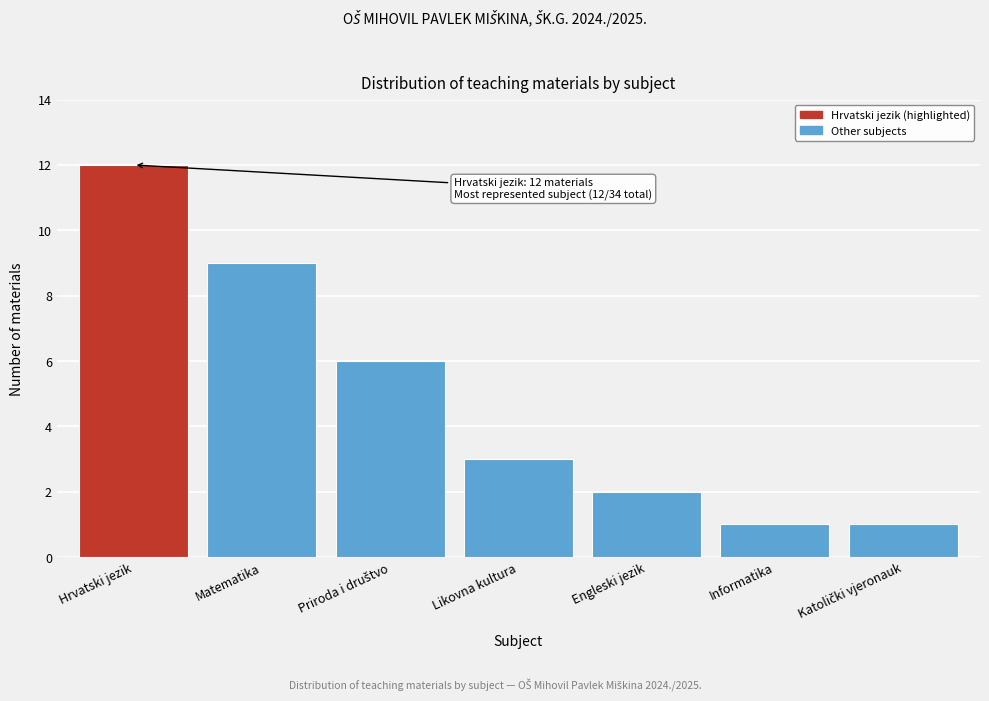

Reading left to right, what are all the values shown in this chart?

12	9	6	3	2	1	1